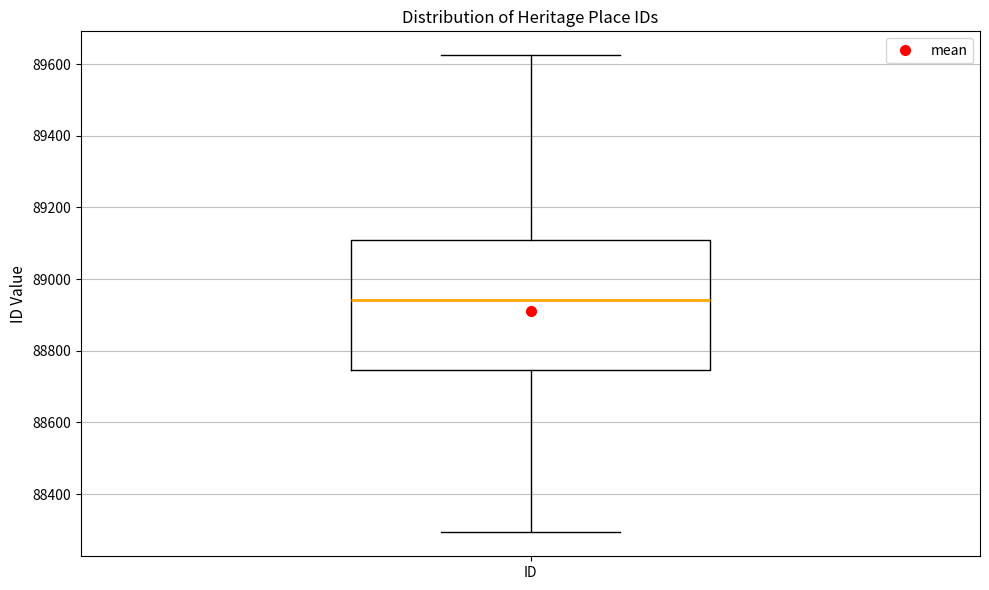

Where is the upper edge of the box for ID on the y-axis? The values are not printed on the chart, so give them approximately, as read against the axis.

89120